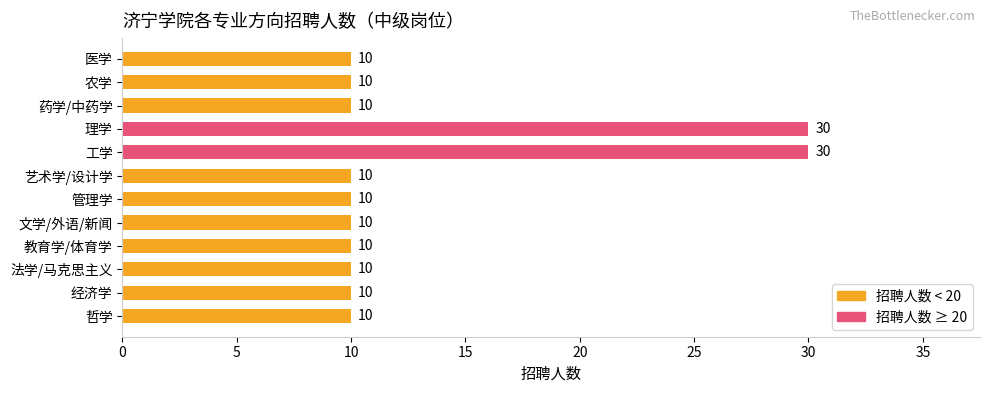

How many bars are there in total?

12